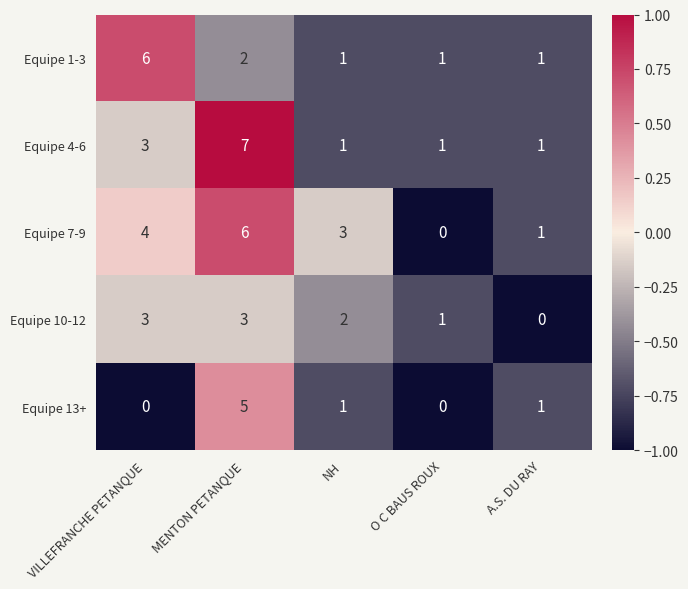

At MENTON PETANQUE, list the series in order from largest to smallest.

Equipe 4-6, Equipe 7-9, Equipe 13+, Equipe 10-12, Equipe 1-3